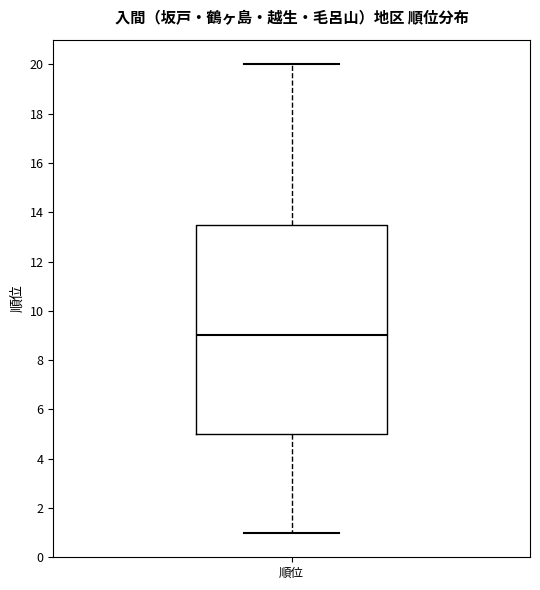

Where is the upper edge of the box for 順位 on the y-axis? The values are not printed on the chart, so give them approximately, as read against the axis.

13.6